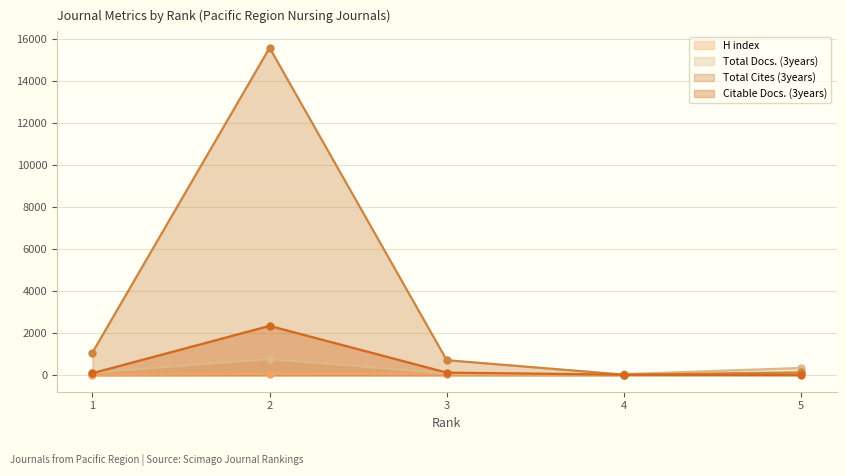

How many intersections are there between Citable Docs. (3years) and Total Docs. (3years)?

2